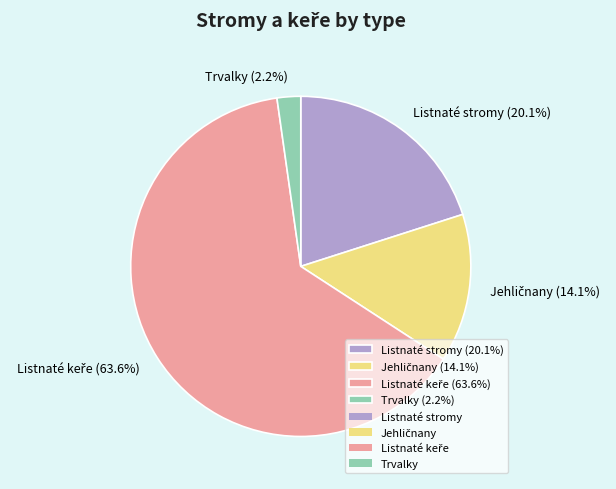

Is the sum of Trvalky (2.2%) and Listnaté stromy (20.1%) greater than half?

No